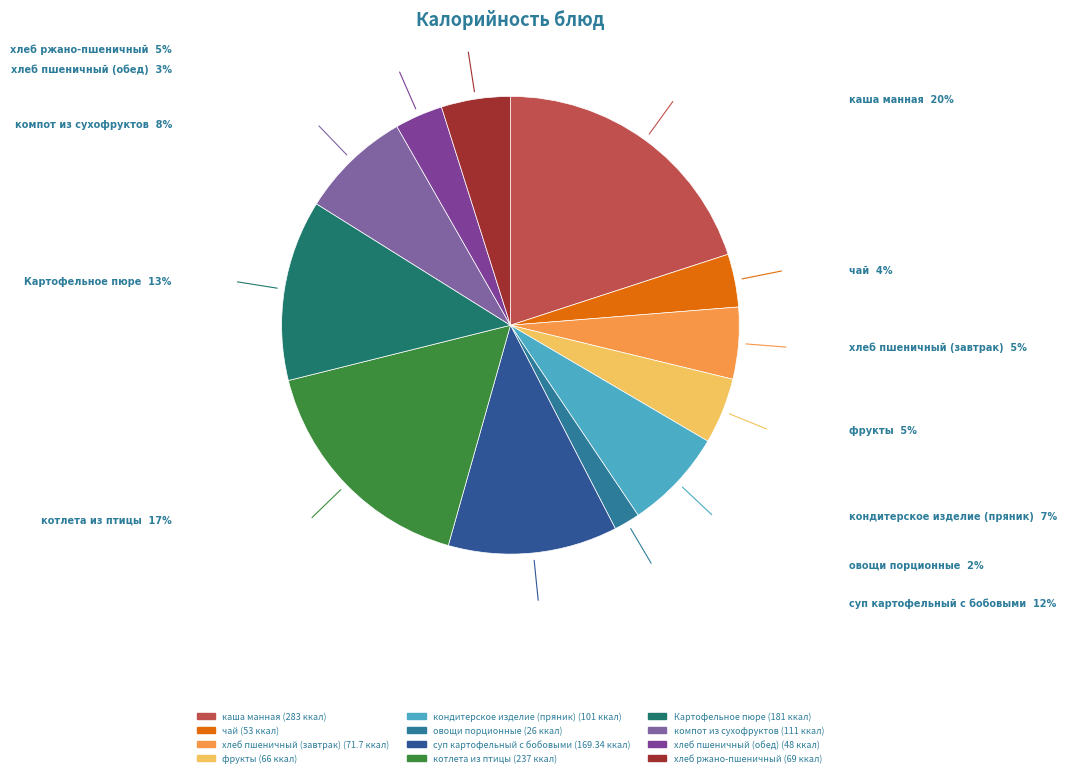

Which category has the smallest portion of the pie?

овощи порционные